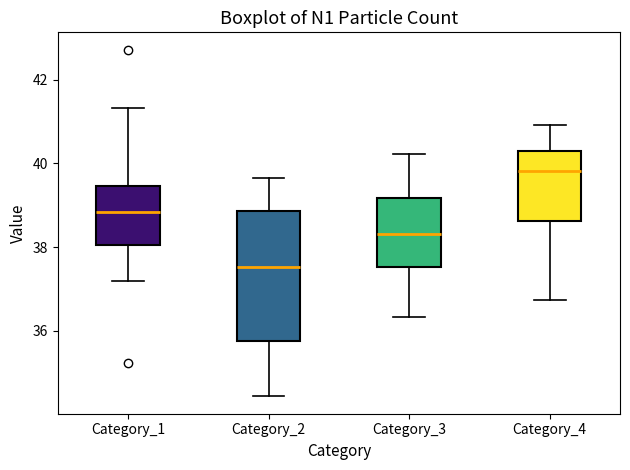

Reading left to right, read every box against the y-axis: the position of its median line, the range the box covers, and the ends of its whiskers. The values are not printed on the chart, so give them approximately, as read against the axis.

Category_1: median 38.8, box 38.0 to 39.4, whiskers 37.2 to 41.4
Category_2: median 37.6, box 35.8 to 38.8, whiskers 34.4 to 39.6
Category_3: median 38.4, box 37.6 to 39.2, whiskers 36.4 to 40.2
Category_4: median 39.8, box 38.6 to 40.4, whiskers 36.8 to 41.0